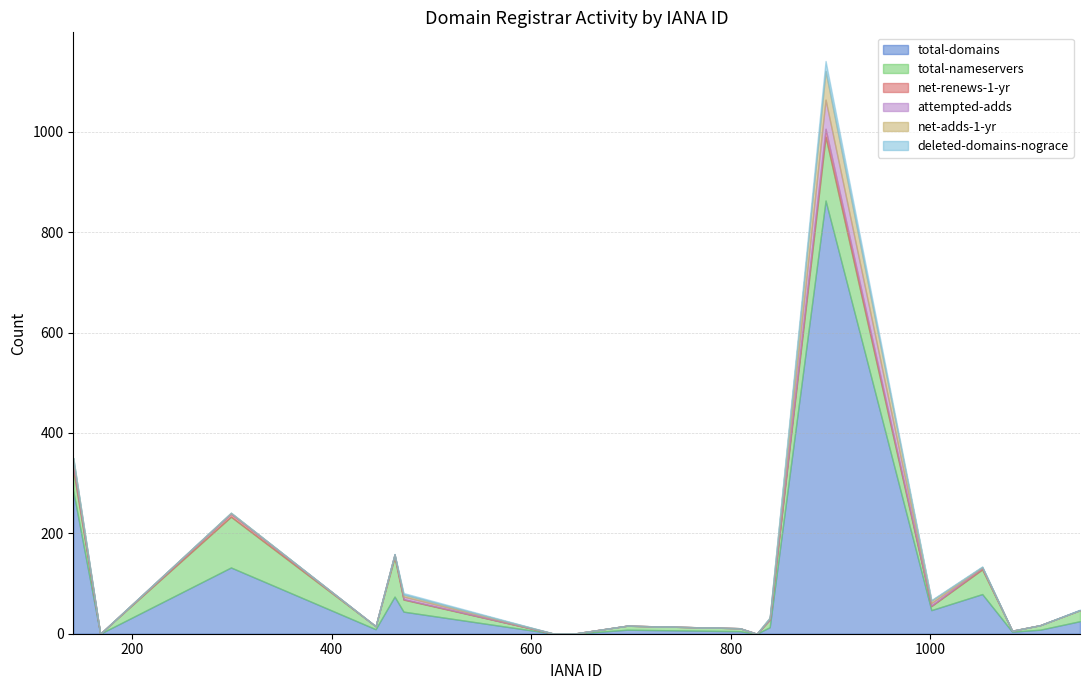

True or false: net-renews-1-yr and total-nameservers cross at least once.

False